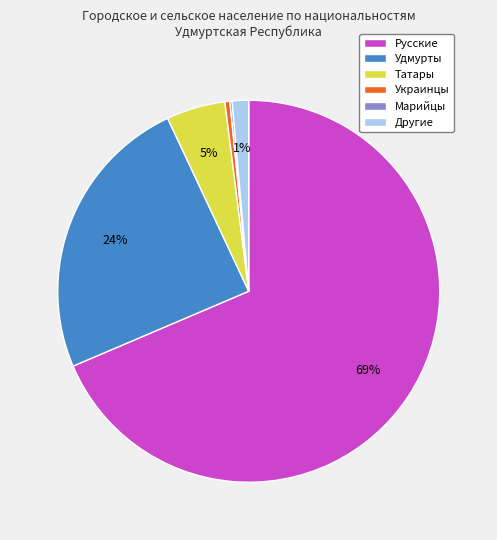

To the nearest percent, what portion does Удмурты represent?

24%